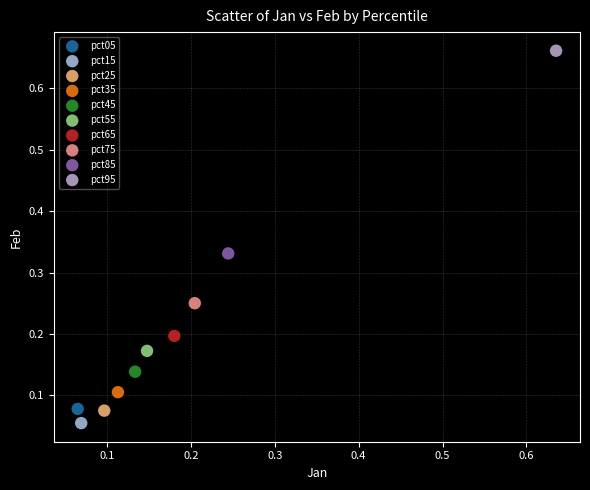

What are all the series names shown in the legend?

pct05, pct15, pct25, pct35, pct45, pct55, pct65, pct75, pct85, pct95